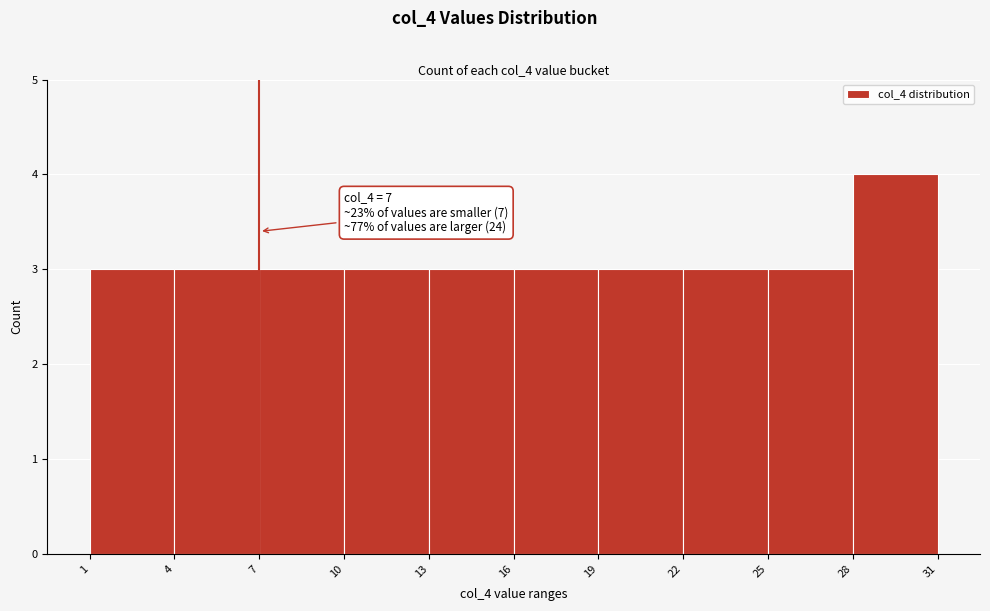

Over which range of the x-axis is the bar tallest?

28 to 31